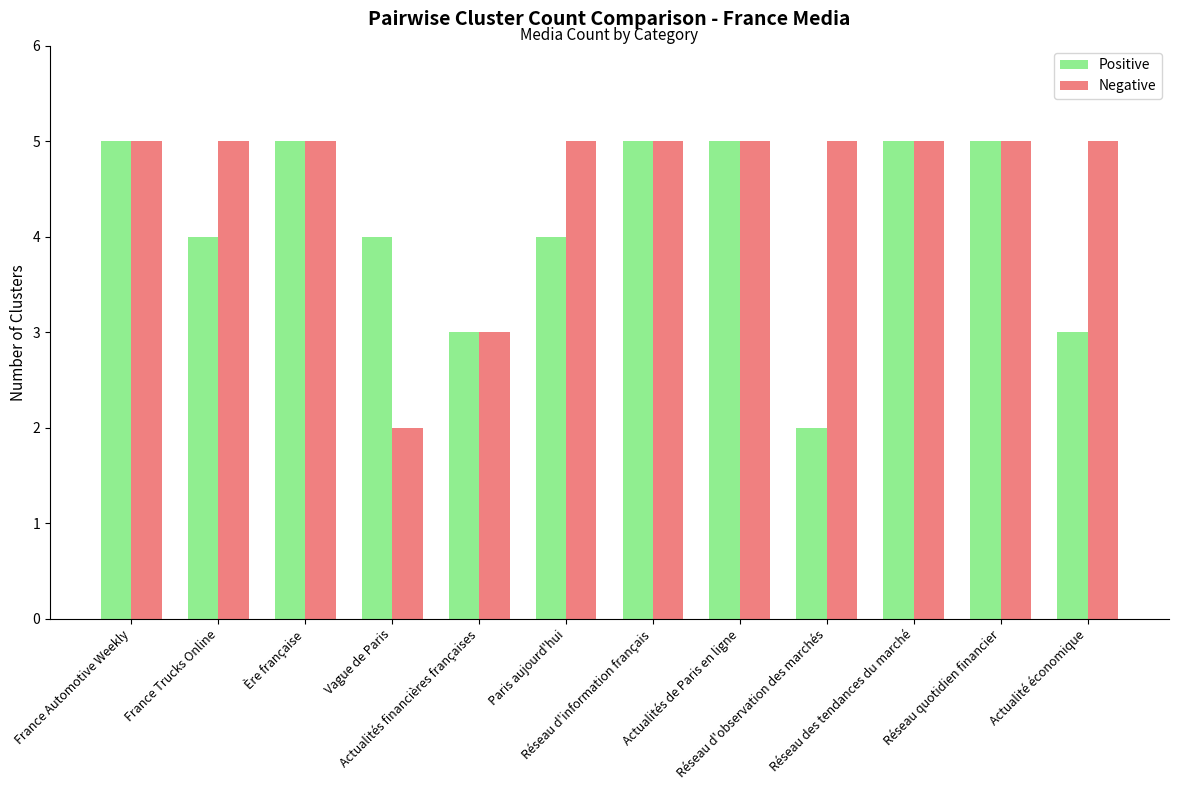

What is the average value of the Positive series?

4